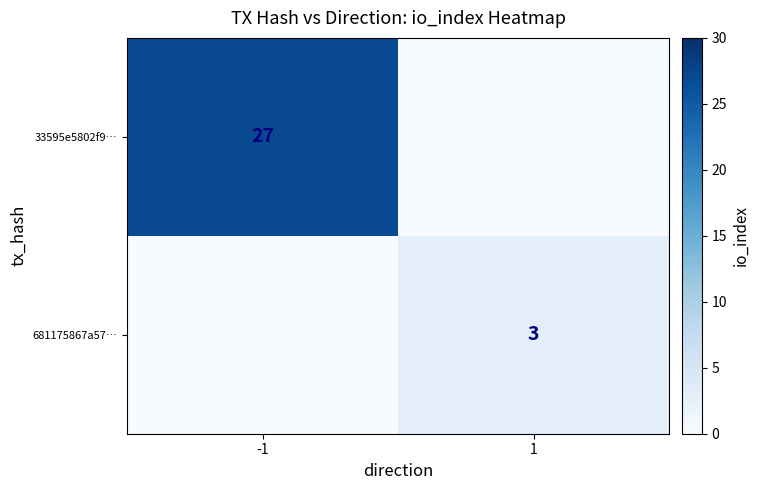

The 33595e5802f9… series shows 27 at -1. True or false?

True